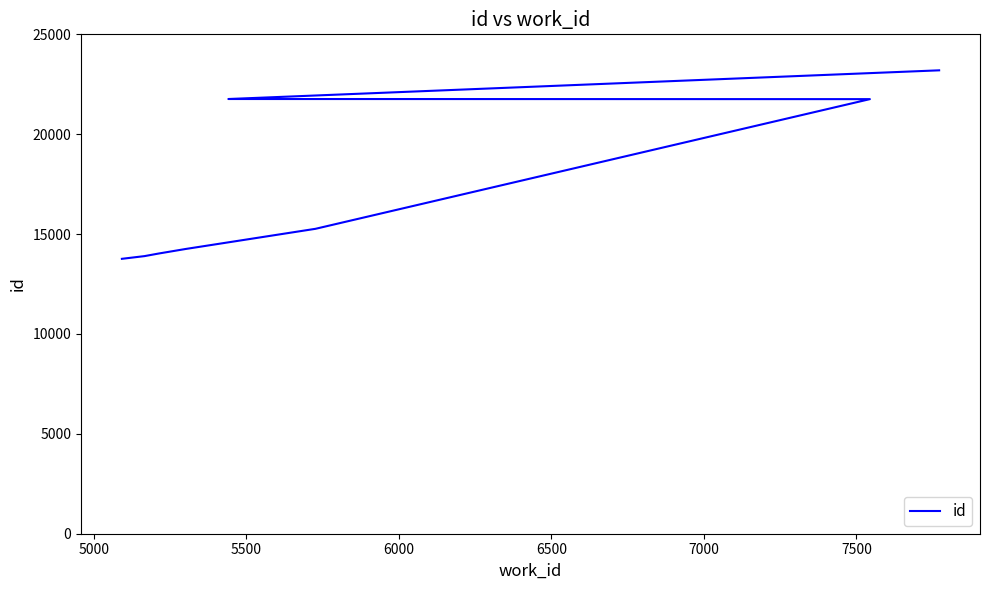

How many data points are above 15251?

4